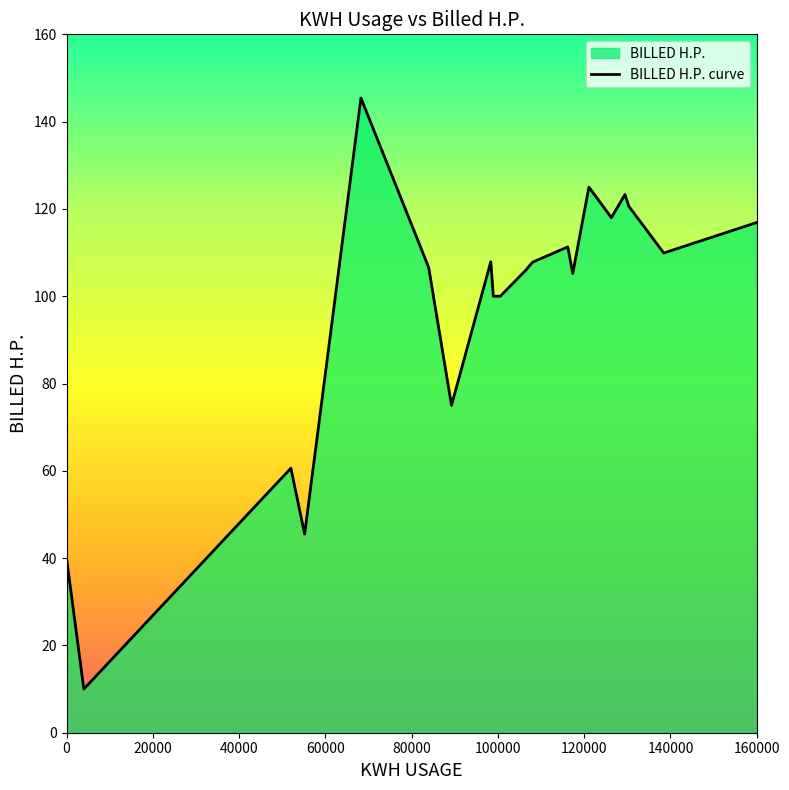

What is the value of the 14th point from the left?

105.2